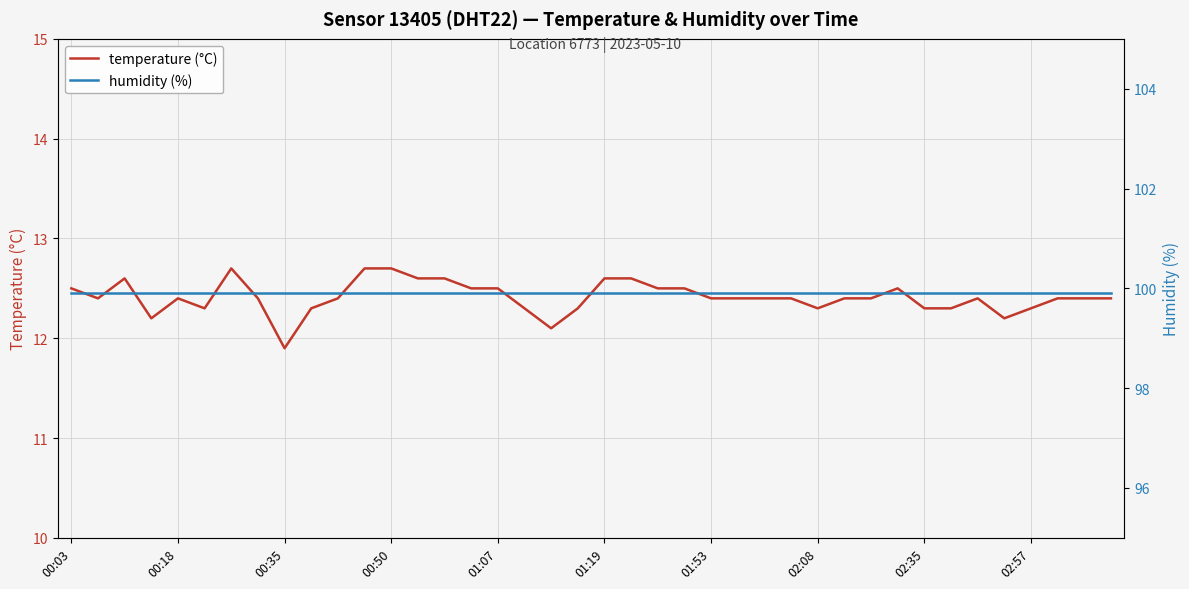

Which series has the largest range (max minus min)?

temperature (°C)